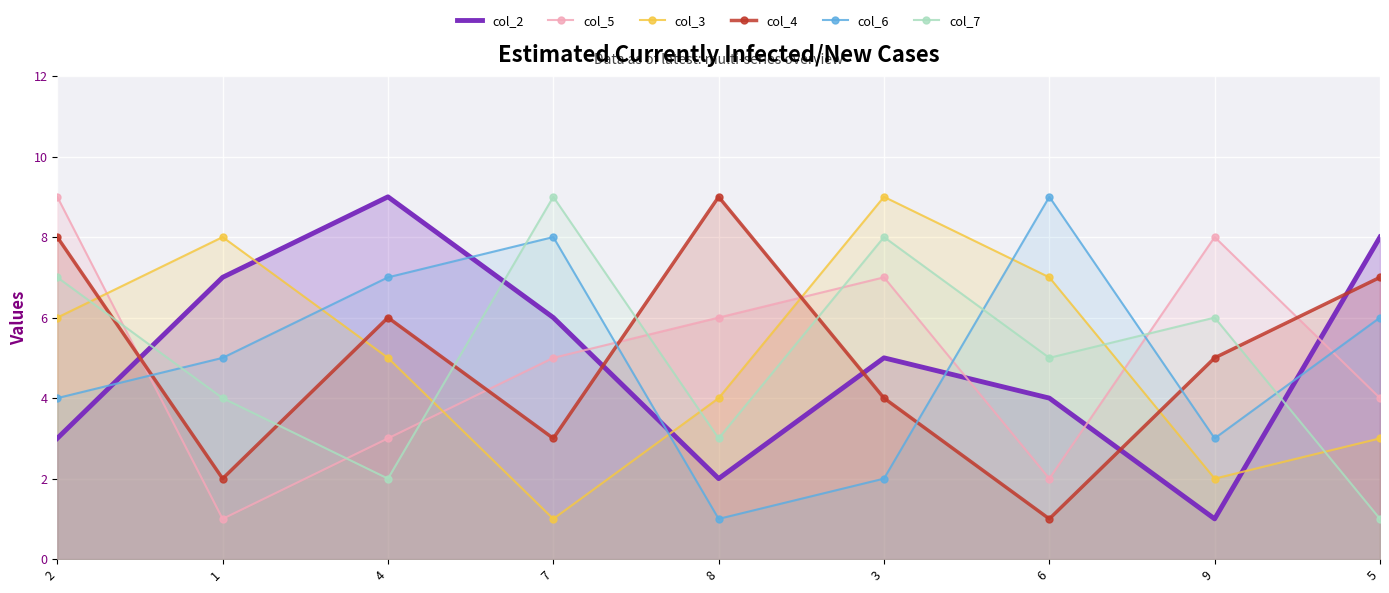

Which category has the highest value across all series?

4